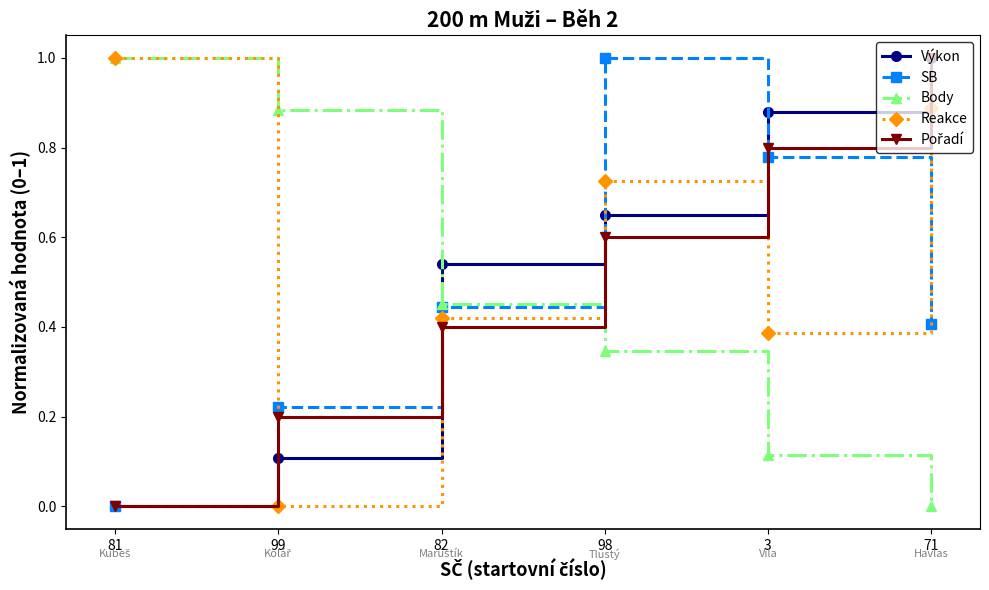

True or false: SB has more than 1 interior local peaks.

False